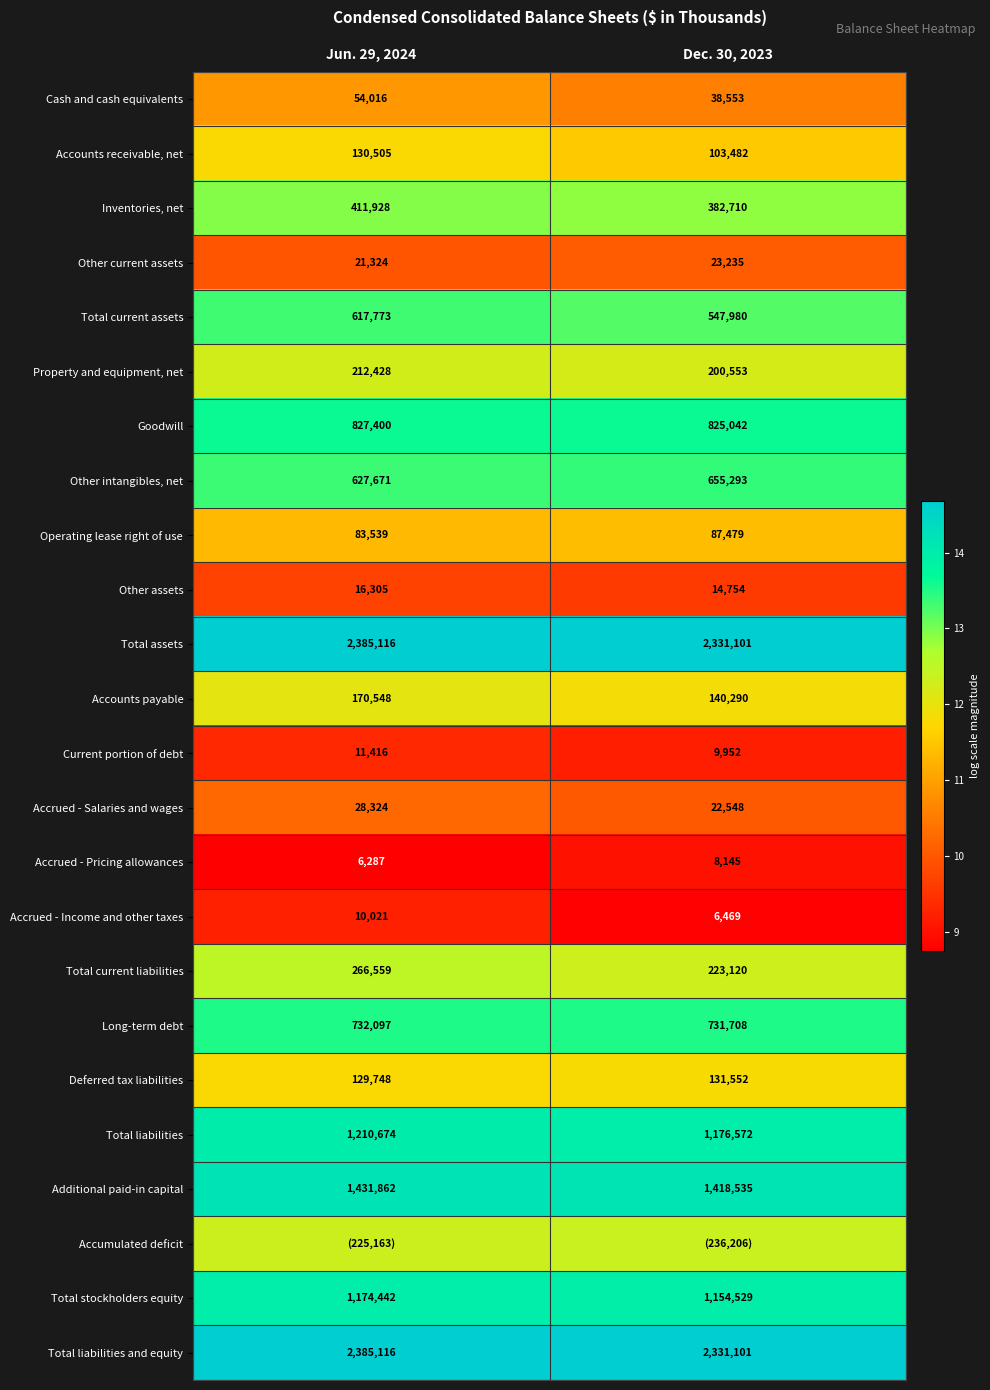

Is the value of Long-term debt at Dec. 30, 2023 greater than the value of Other assets at Jun. 29, 2024?

Yes